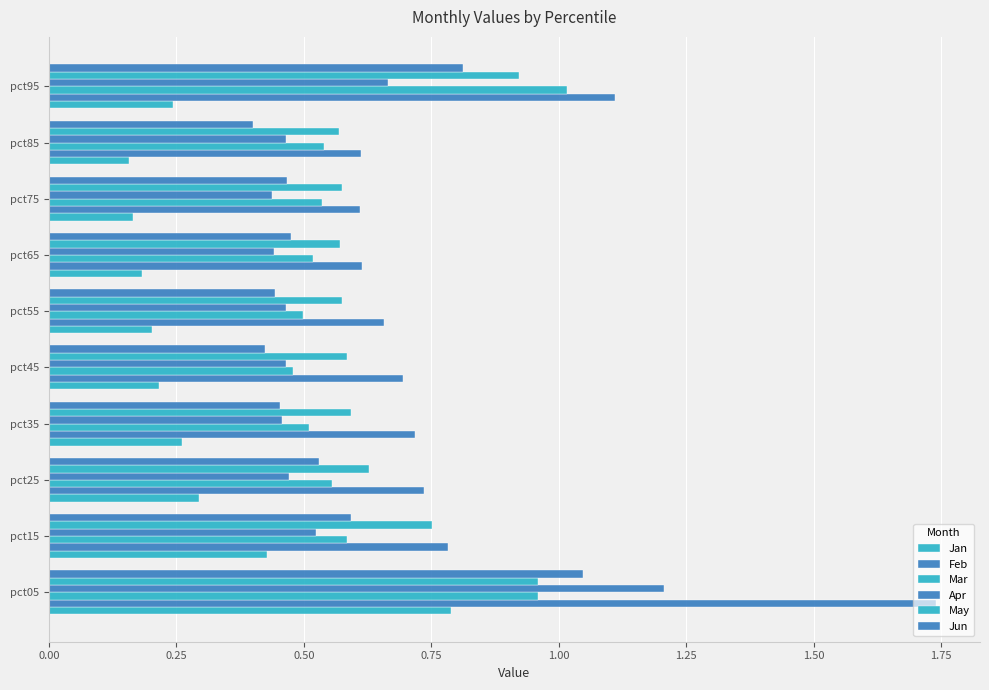

What is the difference between the maximum and minimum values in the Mar series?

0.5